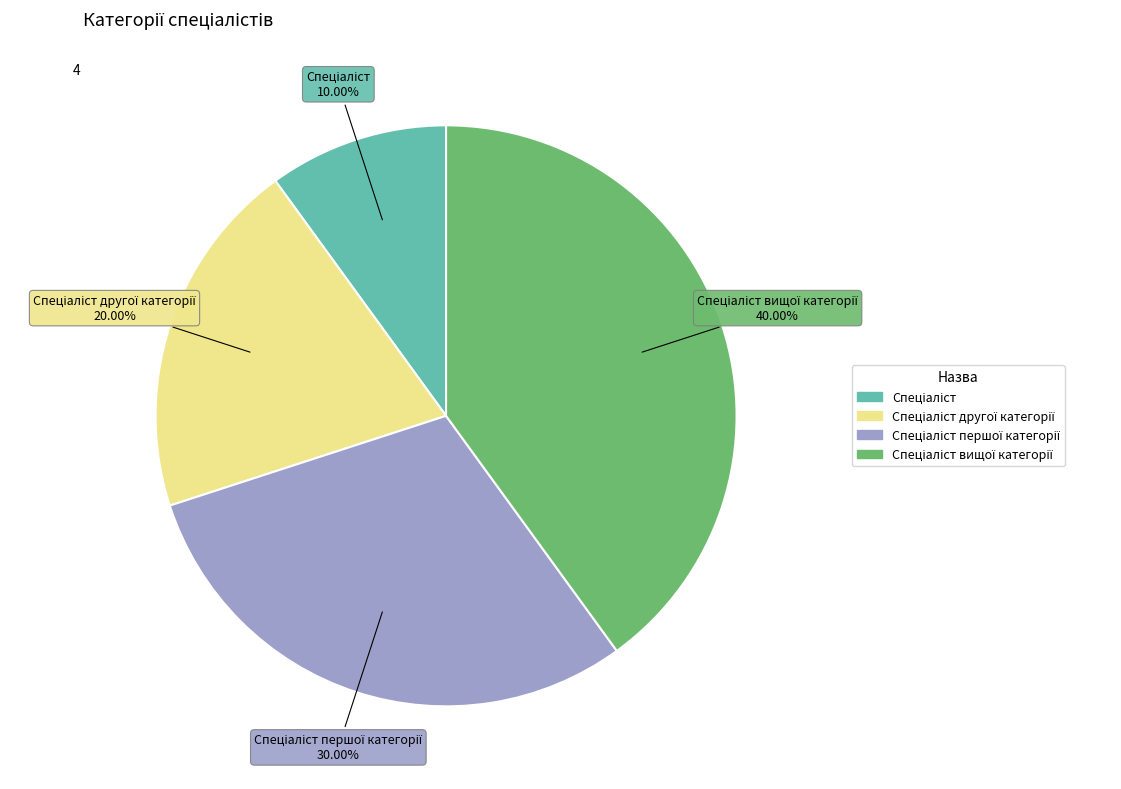

Does any single category account for the majority?

No